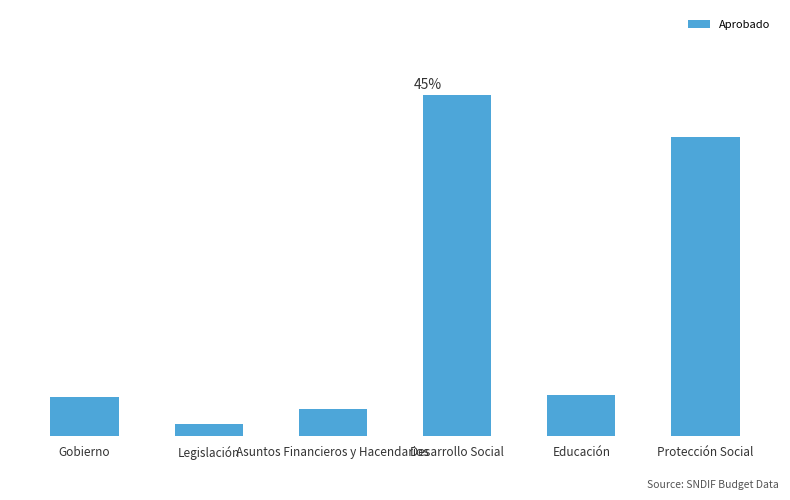

Are the bars horizontal?

No